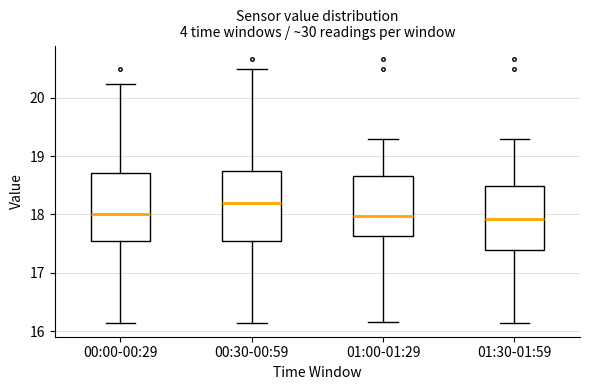

Reading left to right, read every box against the y-axis: the position of its median line, the range the box covers, and the ends of its whiskers. The values are not printed on the chart, so give them approximately, as read against the axis.

00:00-00:29: median 18.0, box 17.5 to 18.7, whiskers 16.1 to 20.2
00:30-00:59: median 18.2, box 17.5 to 18.8, whiskers 16.1 to 20.5
01:00-01:29: median 18.0, box 17.6 to 18.7, whiskers 16.2 to 19.3
01:30-01:59: median 17.9, box 17.4 to 18.5, whiskers 16.1 to 19.3